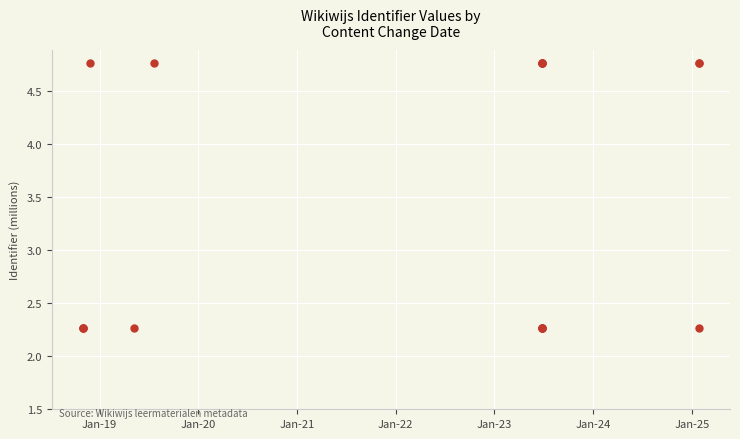

What is the minimum value shown in the chart?

2.3